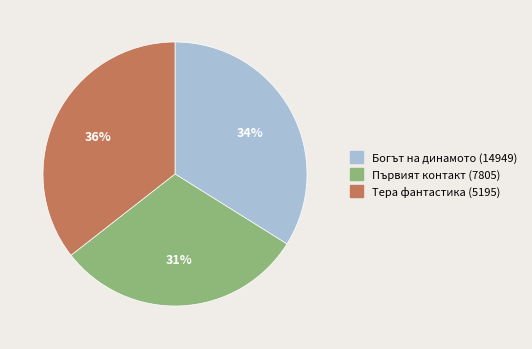

Is there any slice that represents more than half of the pie?

No